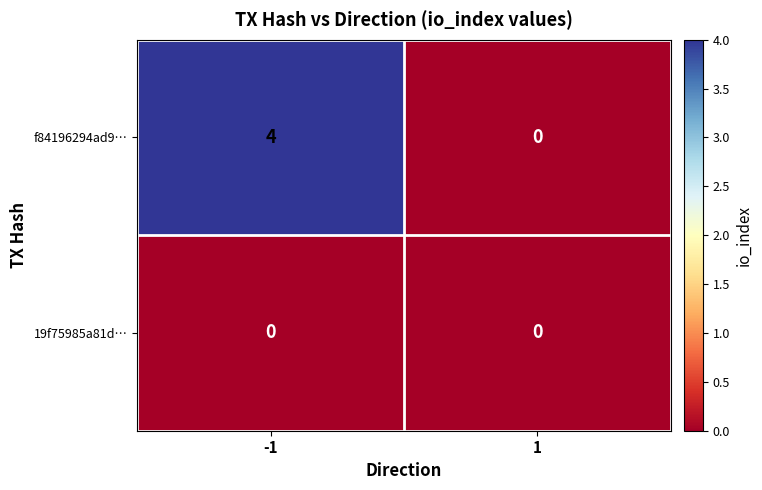

At -1, list the series in order from smallest to largest.

19f75985a81d…, f84196294ad9…